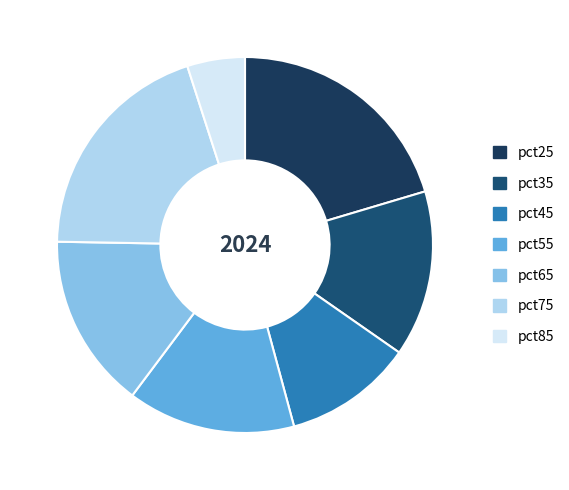

Is it true that pct55 is 22% of the pie?

False